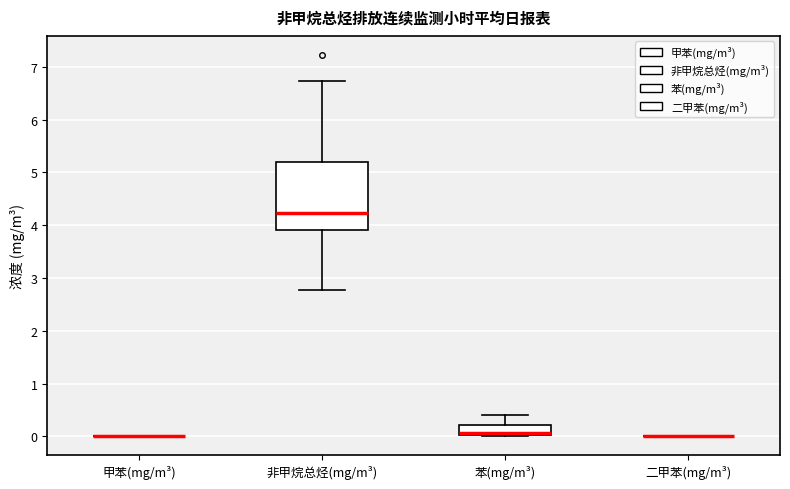

Comparing the boxes themselves (not the whiskers), which one is the tallest?

非甲烷总烃(mg/m³)